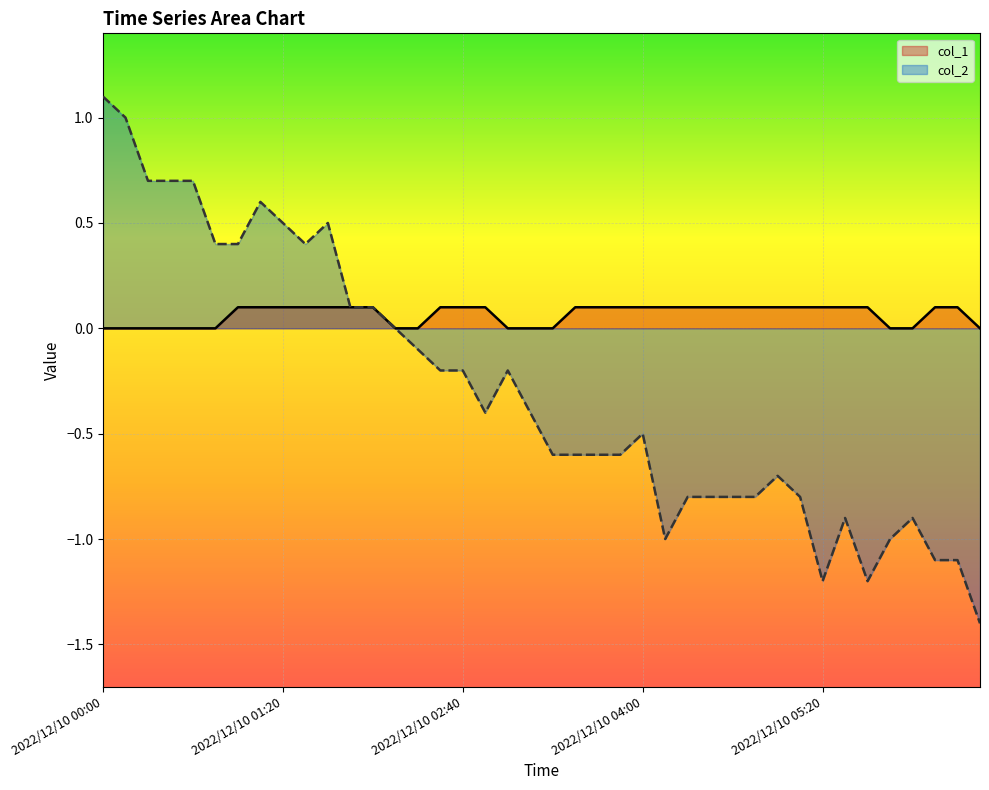

What is the label of the 4th point from the left?

2022/12/10 00:30